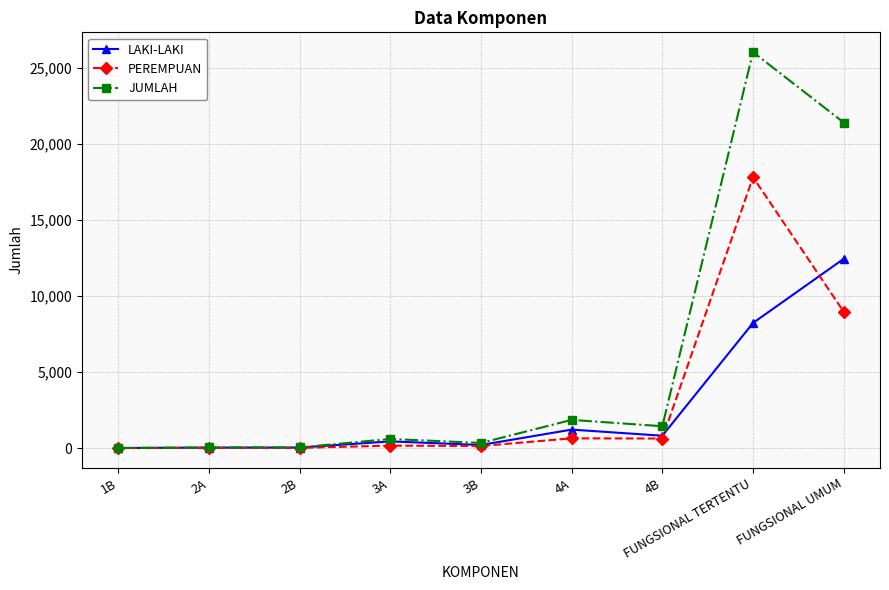

What is the label of the 7th point from the right?

2B